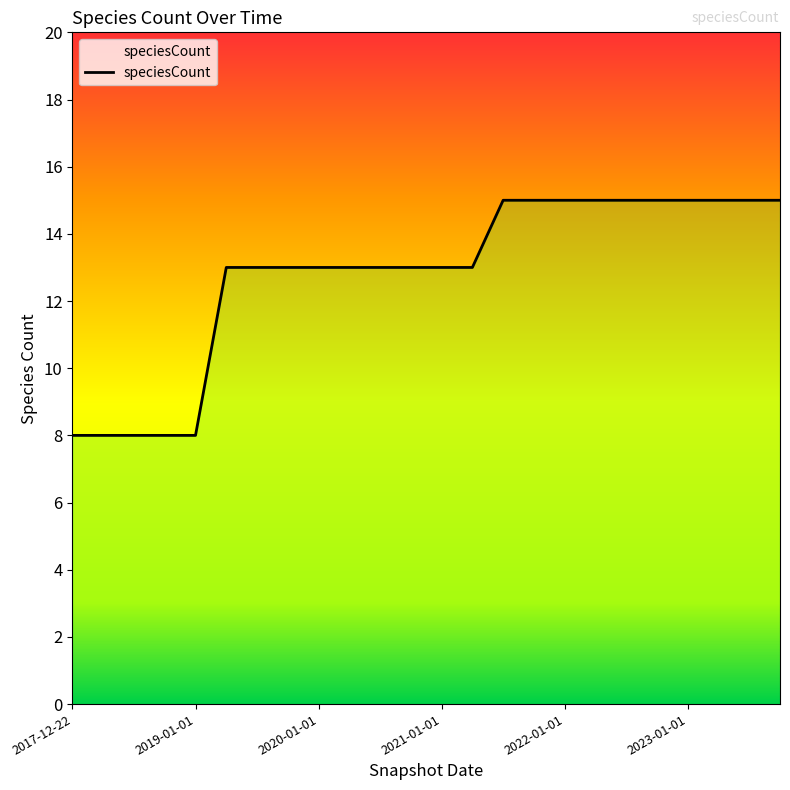

What is the difference between the maximum and minimum values?

7